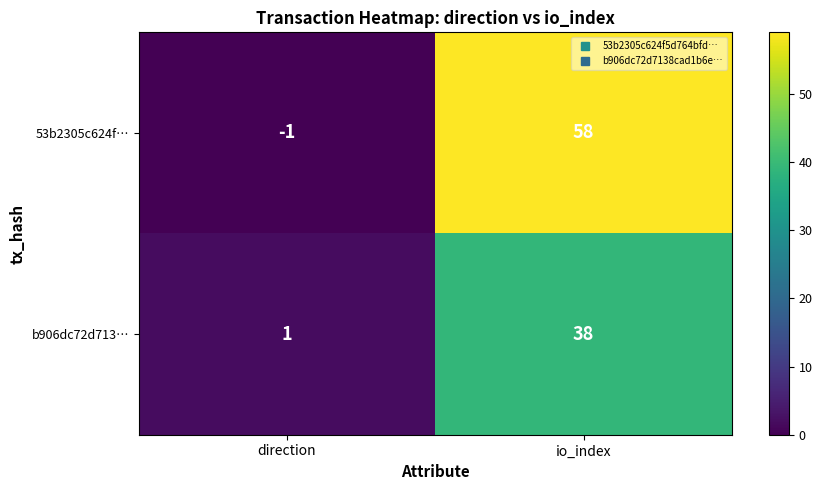

Reading left to right, extract all data points from this chart.

53b2305c624f…: direction=-1	io_index=58
b906dc72d713…: direction=1	io_index=38